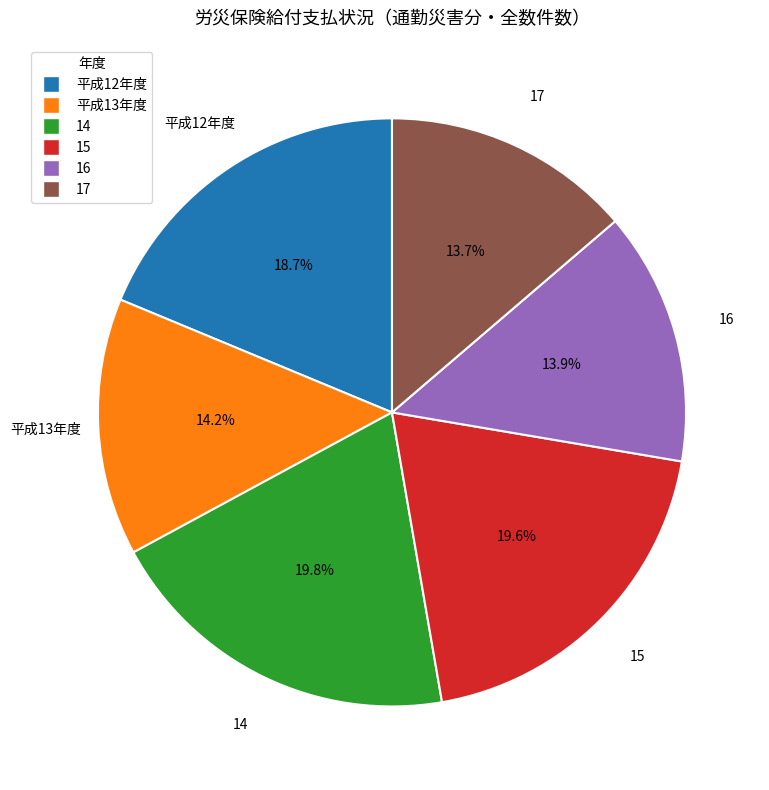

To the nearest percent, what is the combined percentage of 14 and 16?

34%